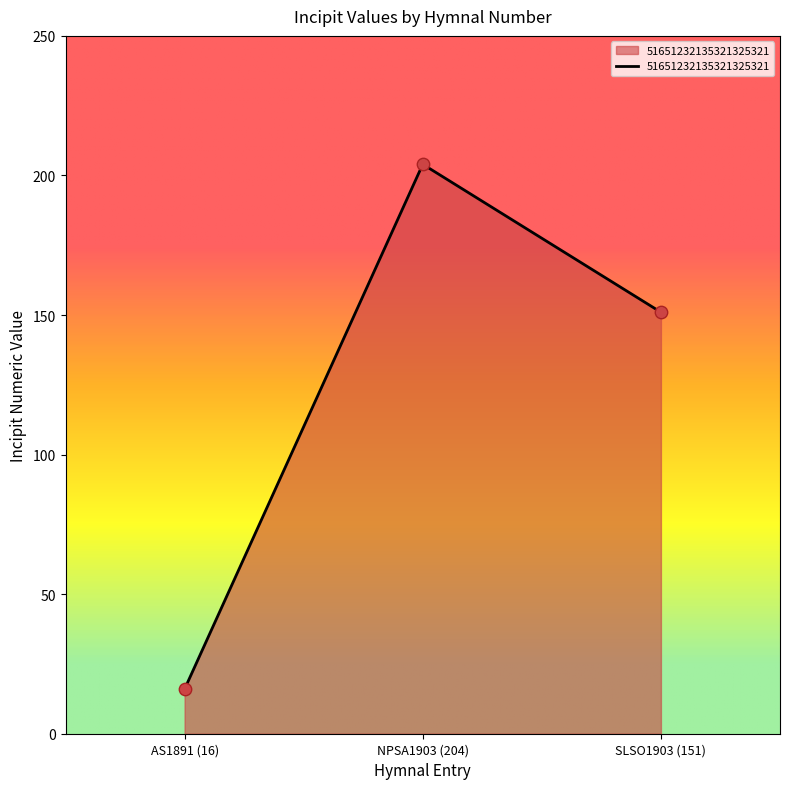

What is the change in value from NPSA1903 (204) to SLSO1903 (151)?

-53